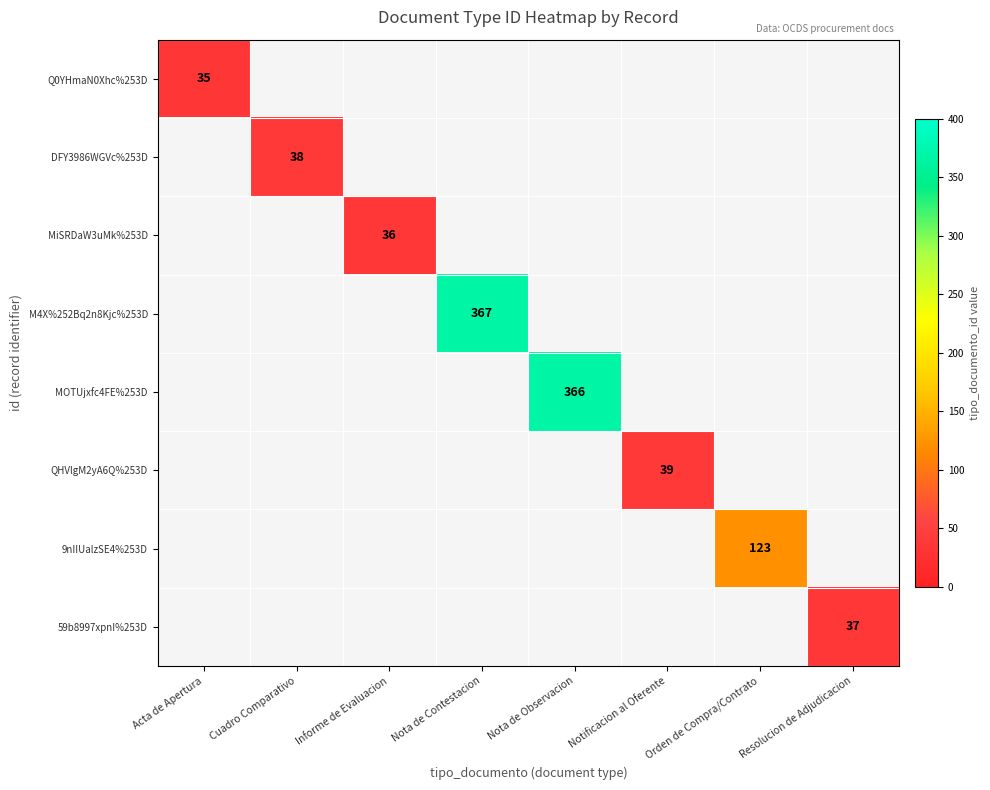

The value of 59b8997xpnI%253D at Resolucion de Adjudicacion is 56. True or false?

False